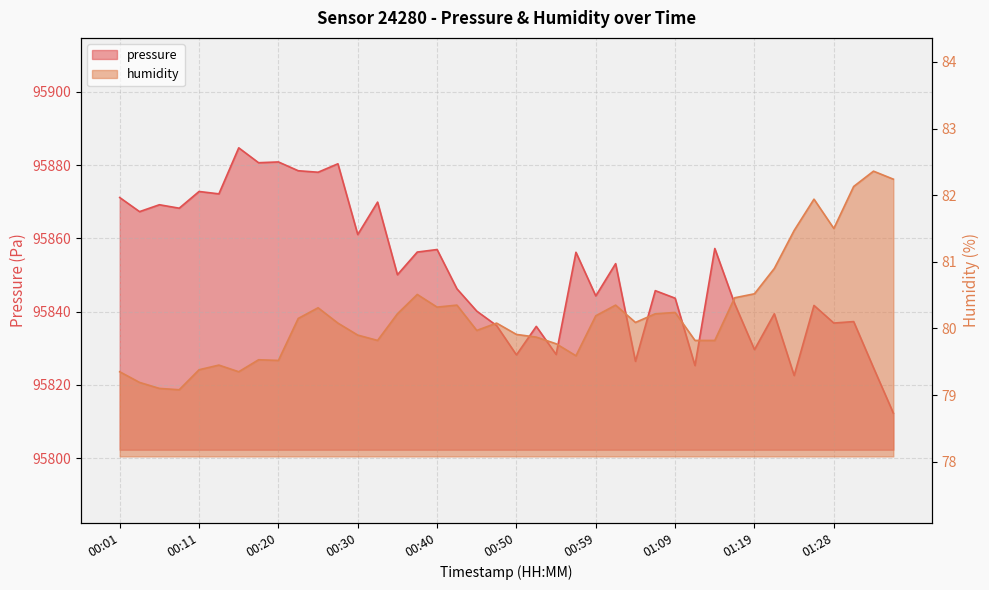

Count the number of categories in the chart.

40